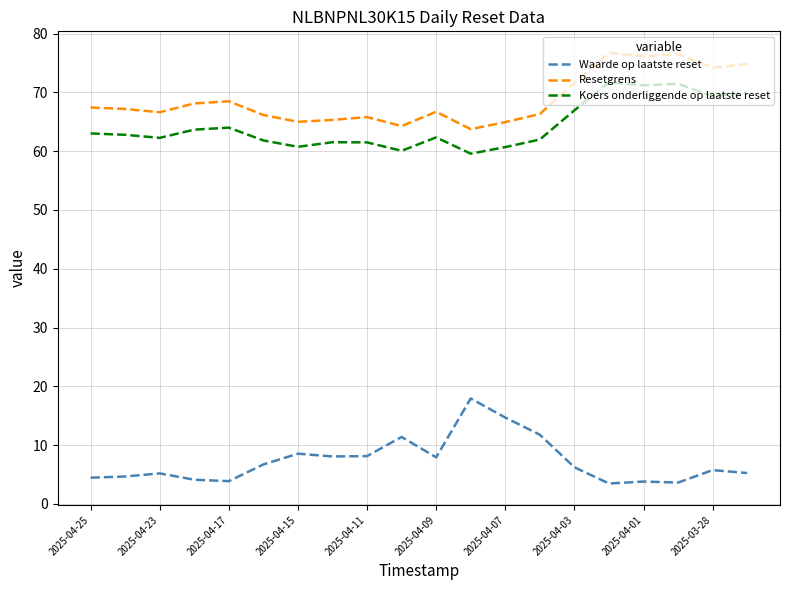

What is the difference between the maximum and minimum values in the Resetgrens series?

13.0